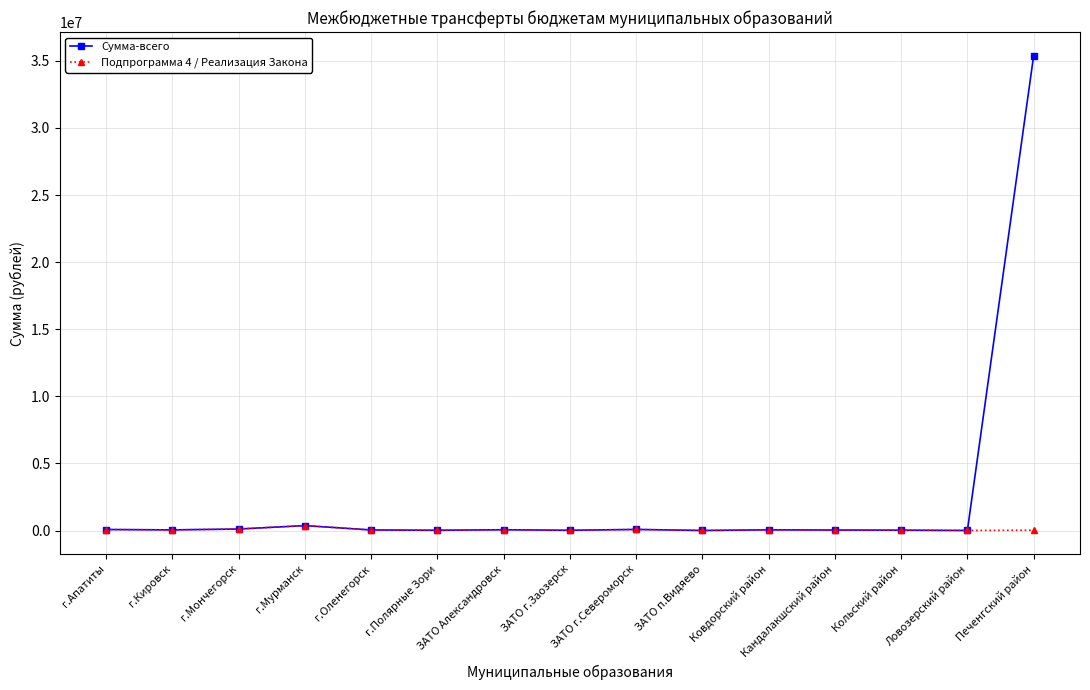

Where does the Сумма-всего series first go above 47700?

г.Апатиты